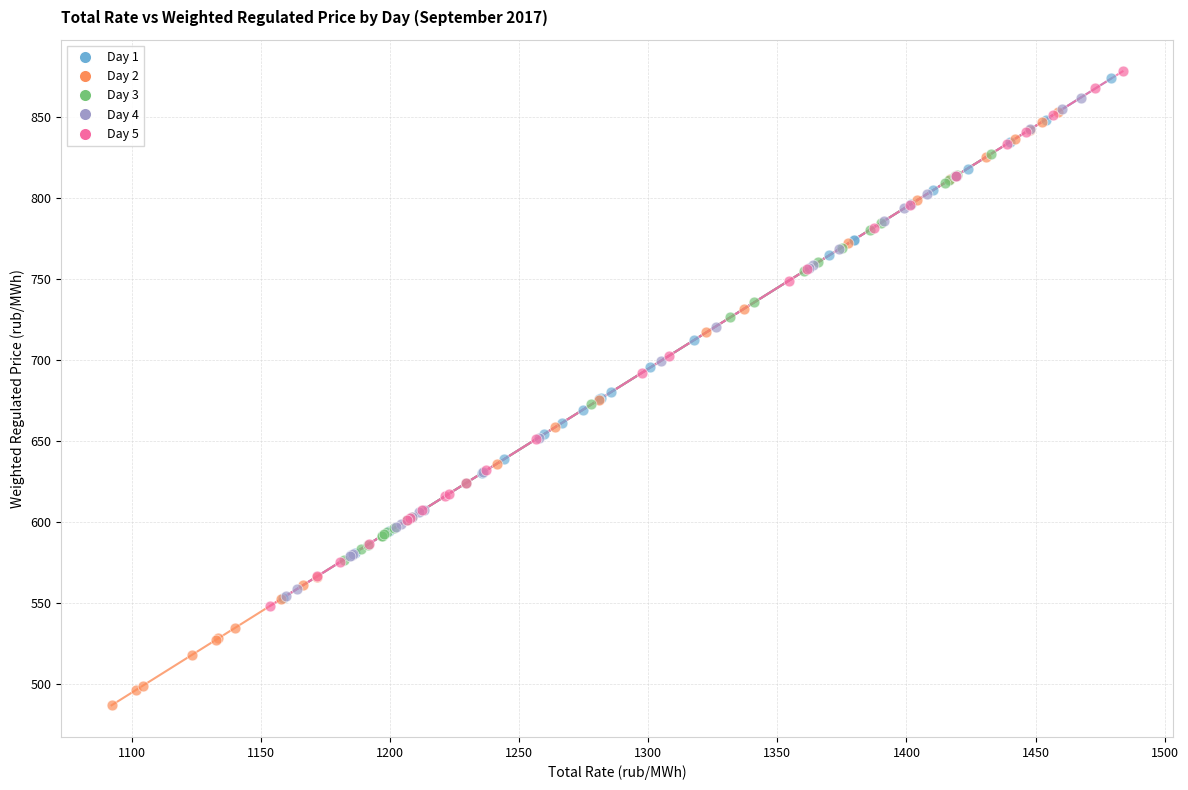

Which series reaches the minimum Y coordinate?

Day 2